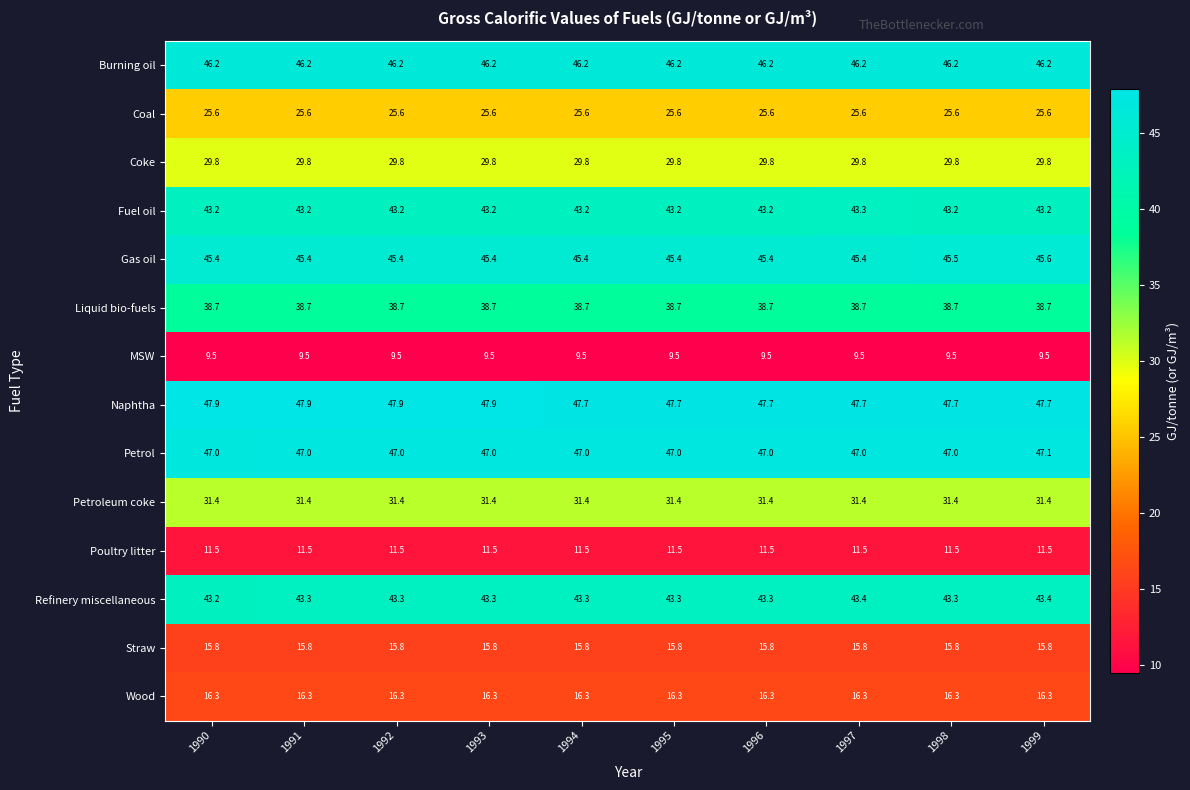

Rank the series by their maximum value, from lowest to highest.

MSW, Poultry litter, Straw, Wood, Coal, Coke, Petroleum coke, Liquid bio-fuels, Fuel oil, Refinery miscellaneous, Gas oil, Burning oil, Petrol, Naphtha